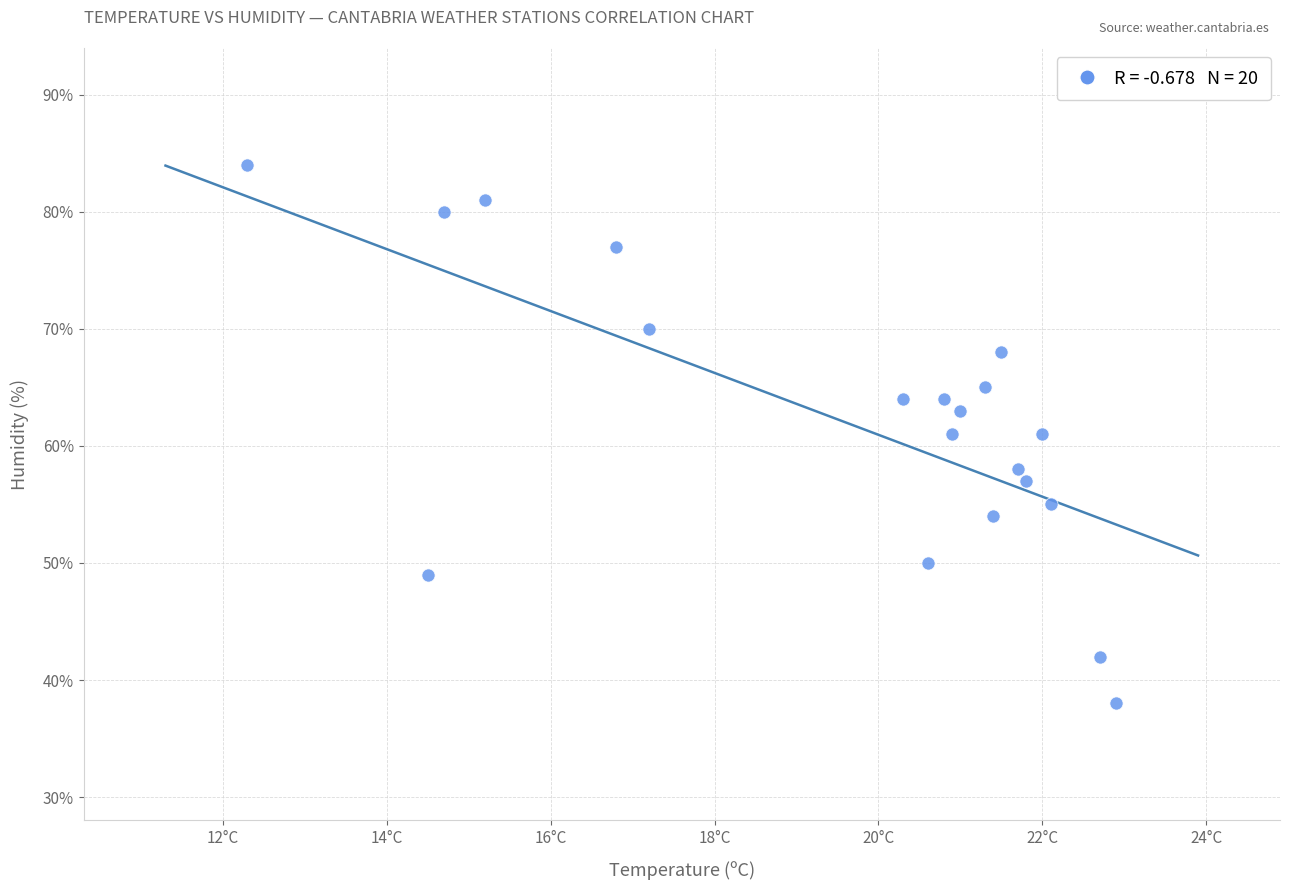

What is the range of Y values (max minus min)?

46